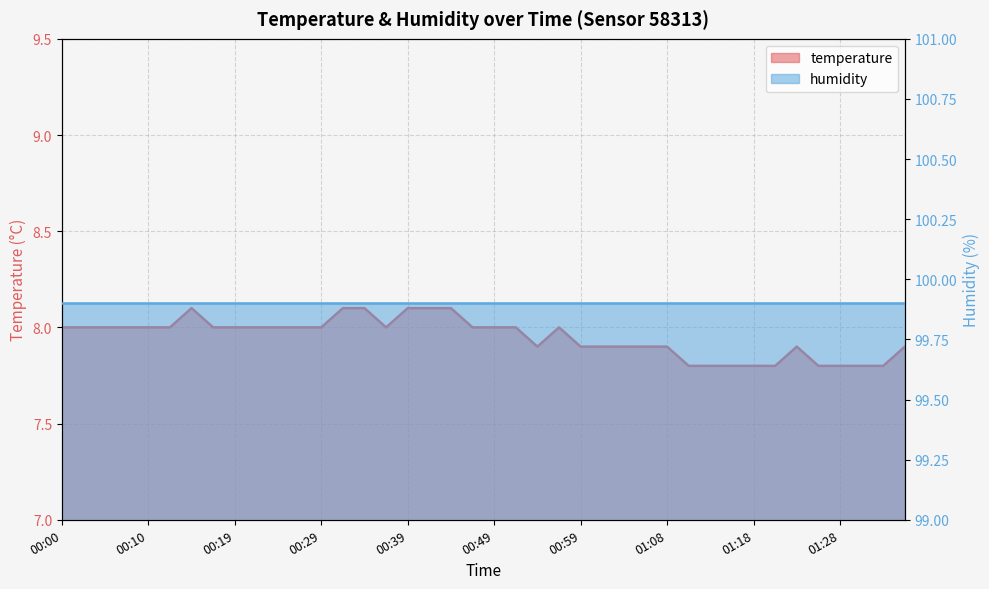

At which label does the data first exceed 8?

00:15